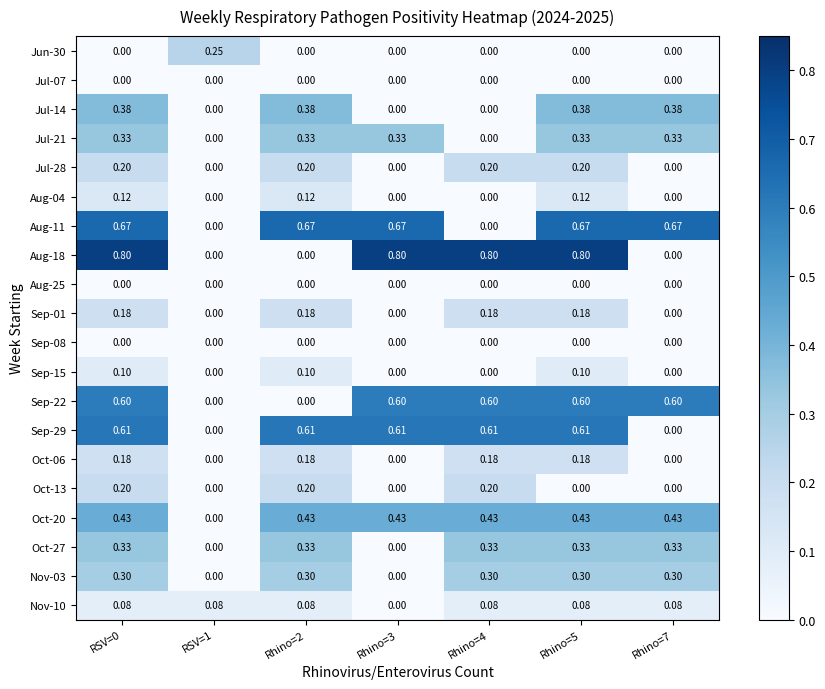

How many categories are shown in the chart?

7